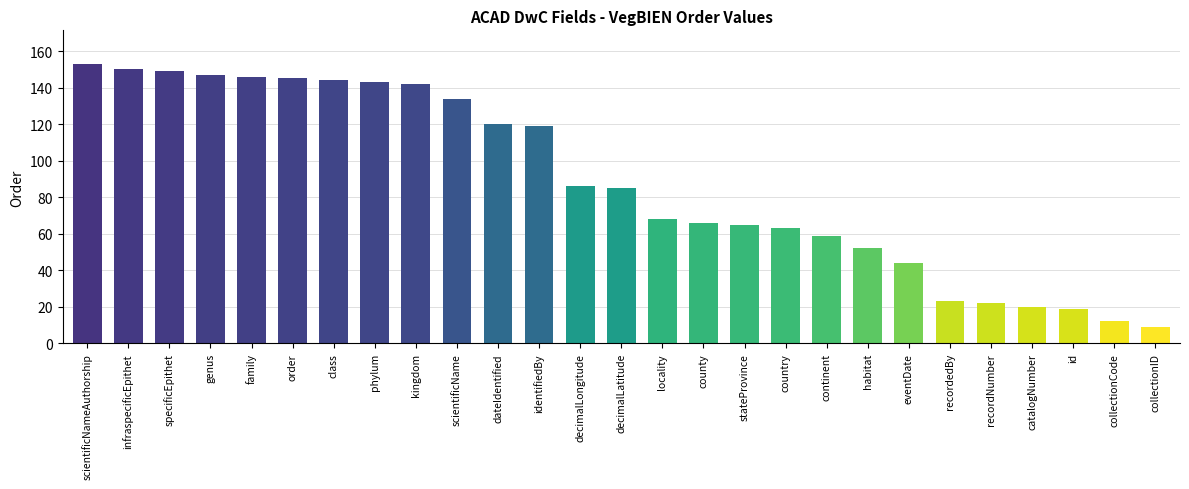

How many values are below 85?

13